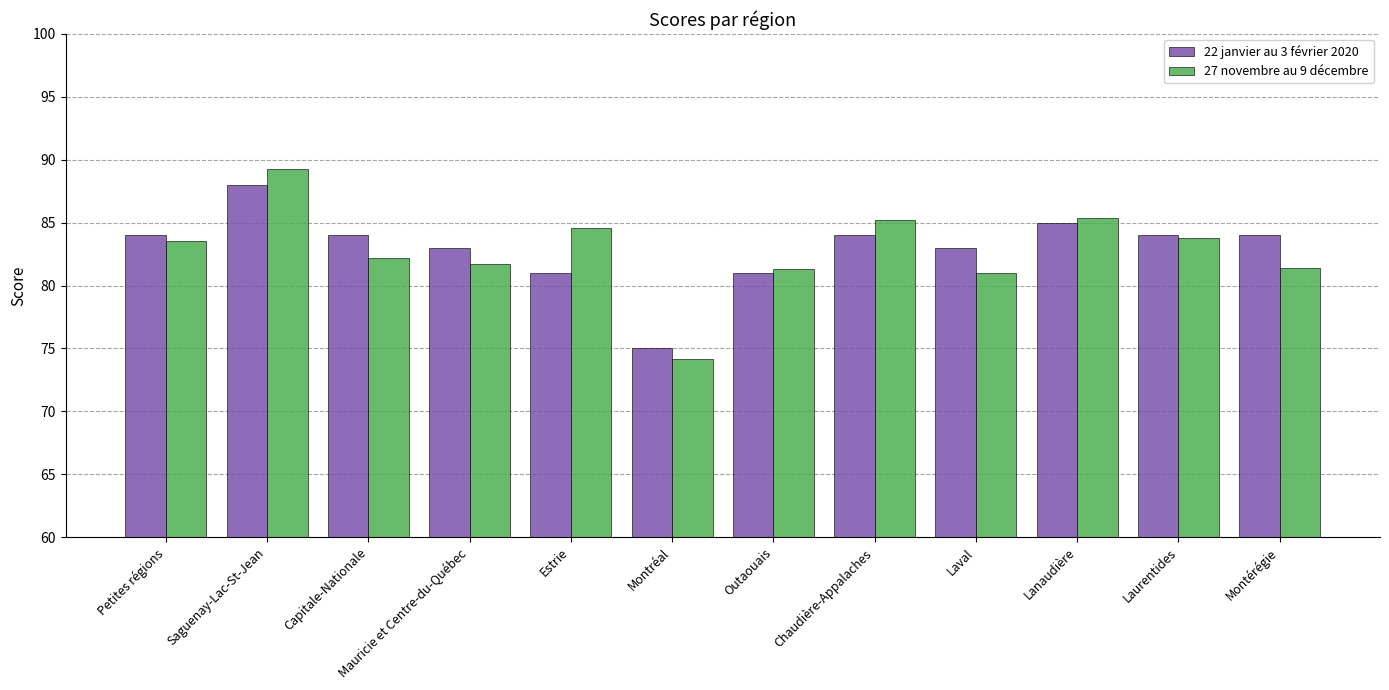

How many bars are there in each group?

2